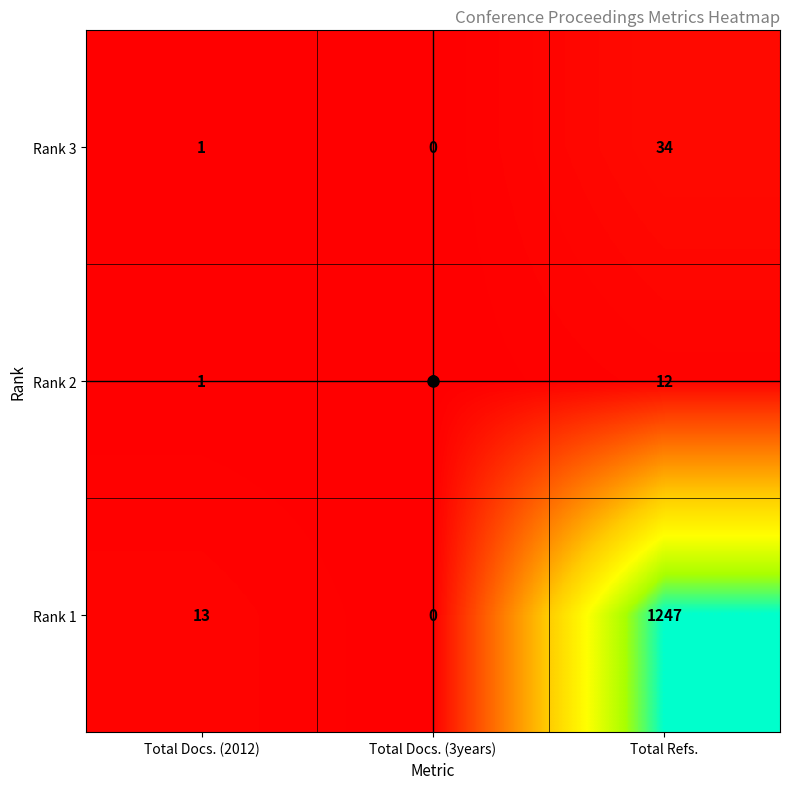

What is the difference between the Rank 3 values at Total Docs. (2012) and Total Refs.?

33